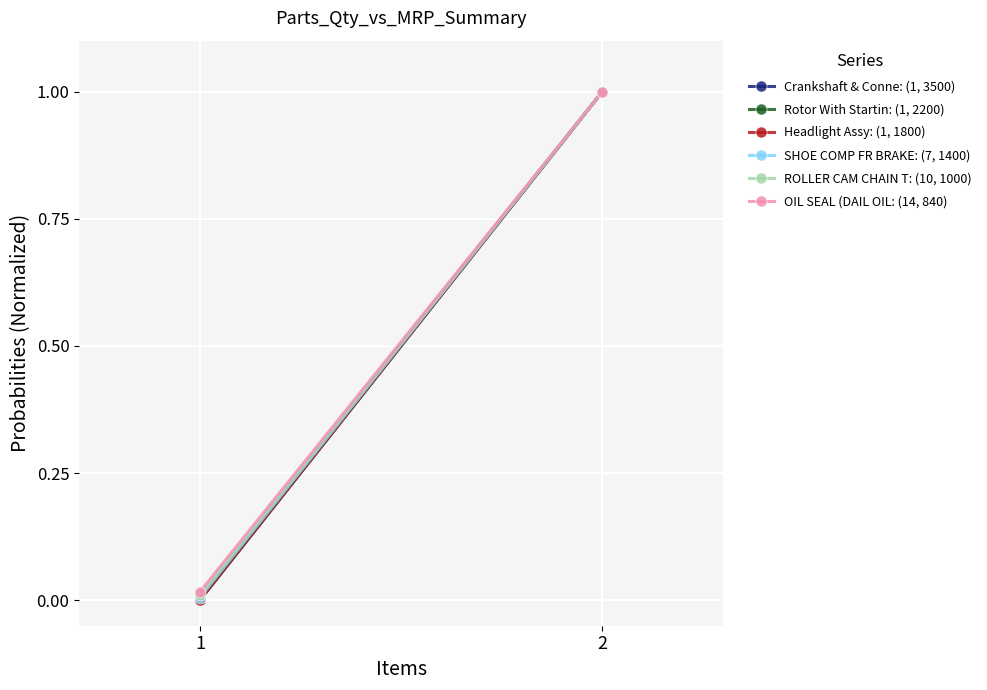

What is the maximum value shown in the chart?

1.0